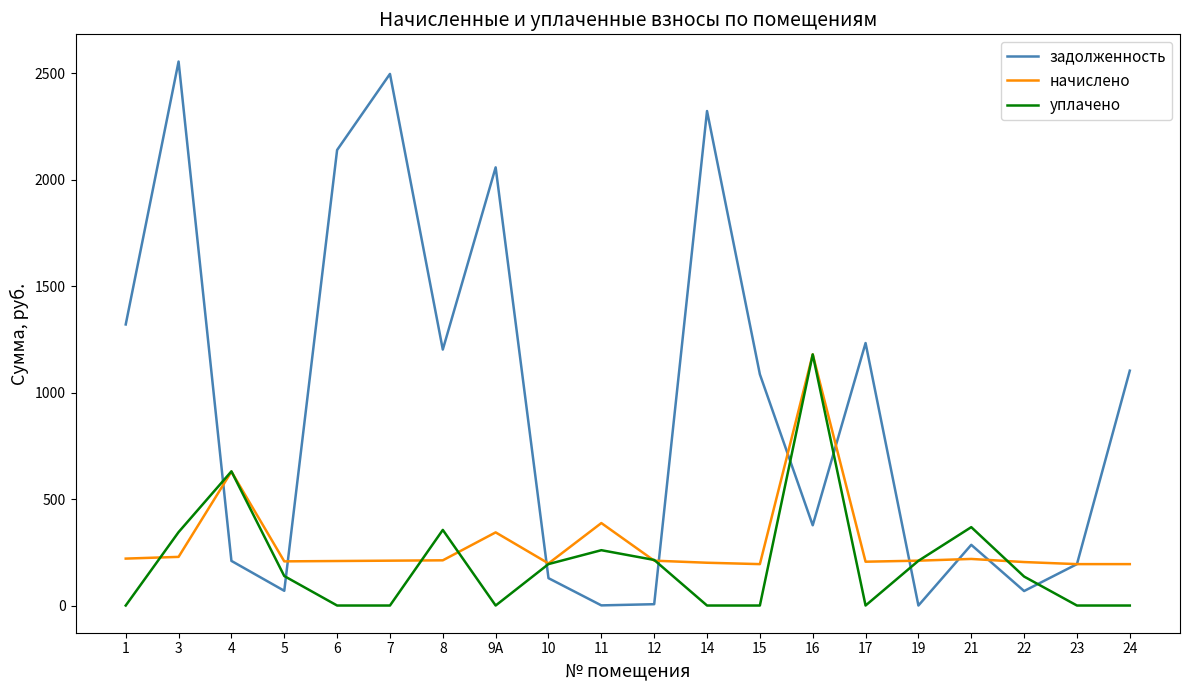

At 1, list the series in order from smallest to largest.

уплачено, начислено, задолженность